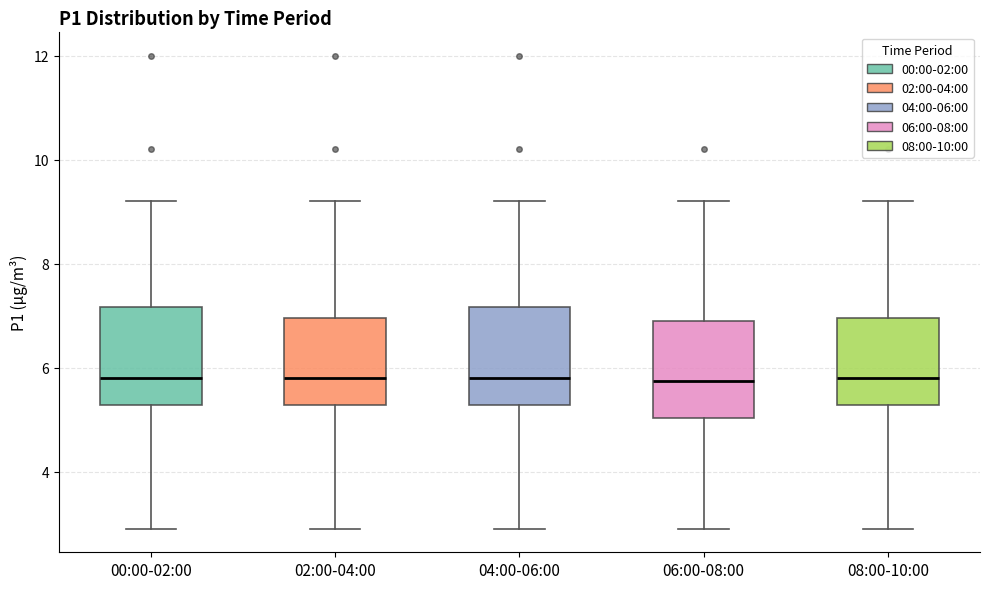

Where is the upper edge of the box for 06:00-08:00 on the y-axis? The values are not printed on the chart, so give them approximately, as read against the axis.

7.0